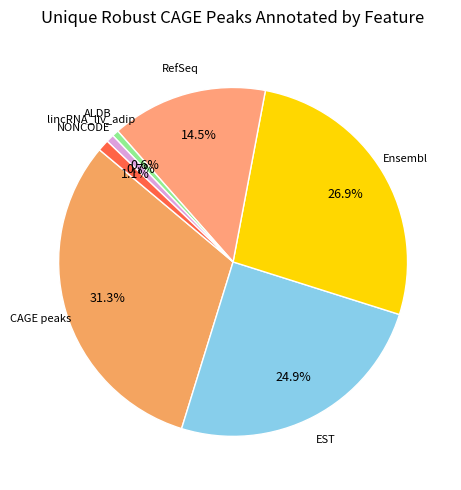

How many slices are in this pie chart?

7